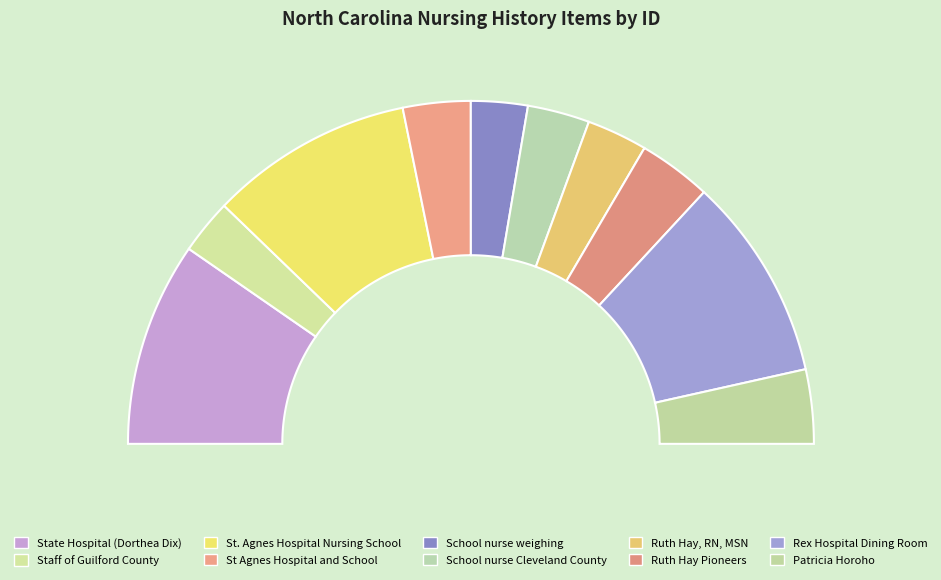

Which category has the smallest portion of the pie?

Staff of Guilford County